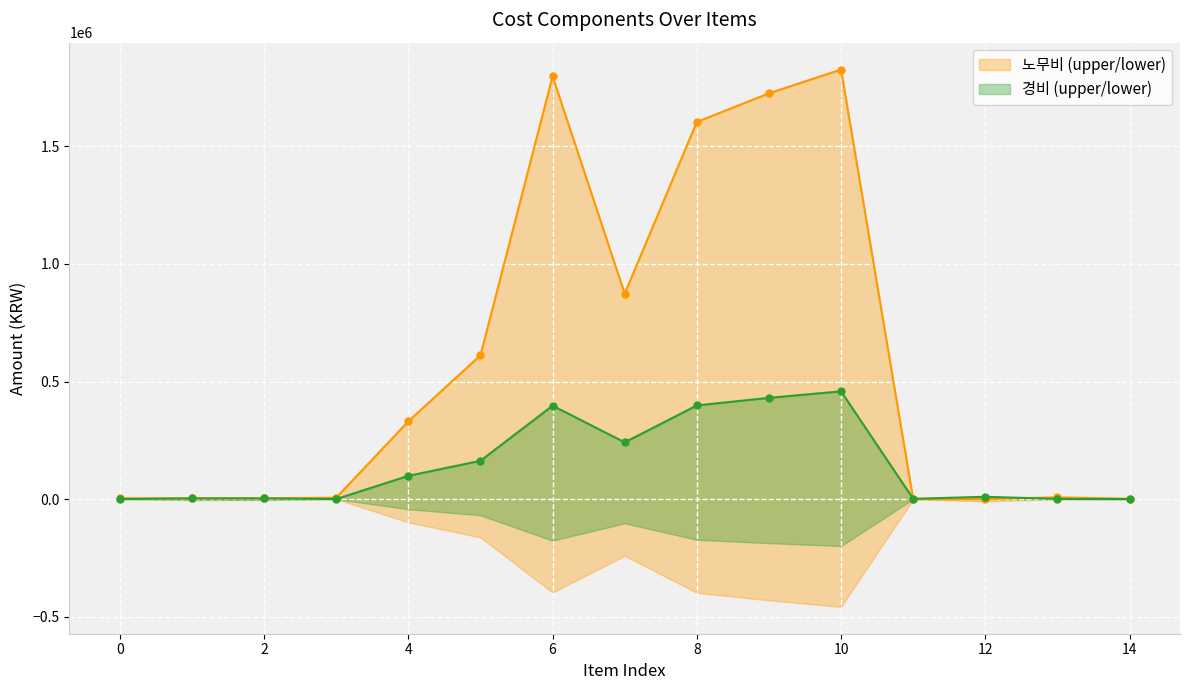

How many positive values does the 노무비 series have?

13